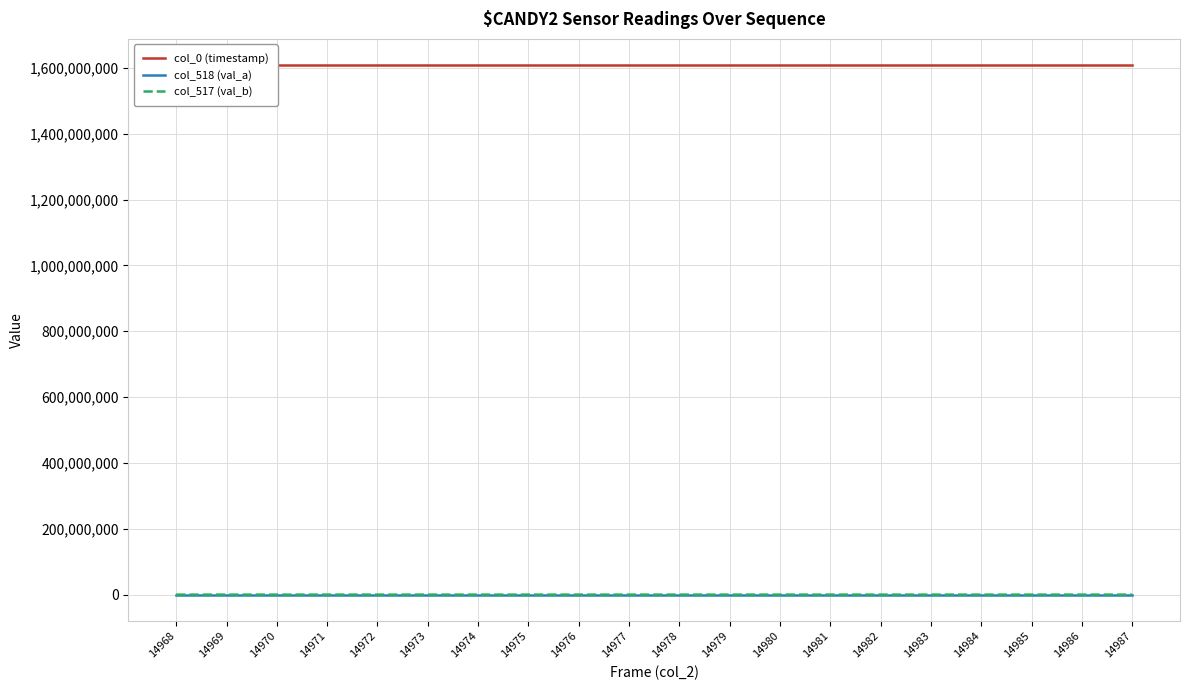

How many interior local valleys does the col_517 (val_b) series have?

7